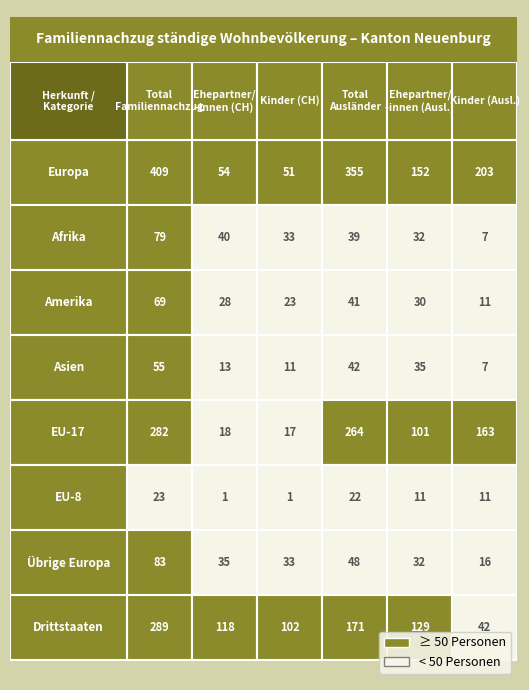

The value of Europa at 1 is 76. True or false?

False